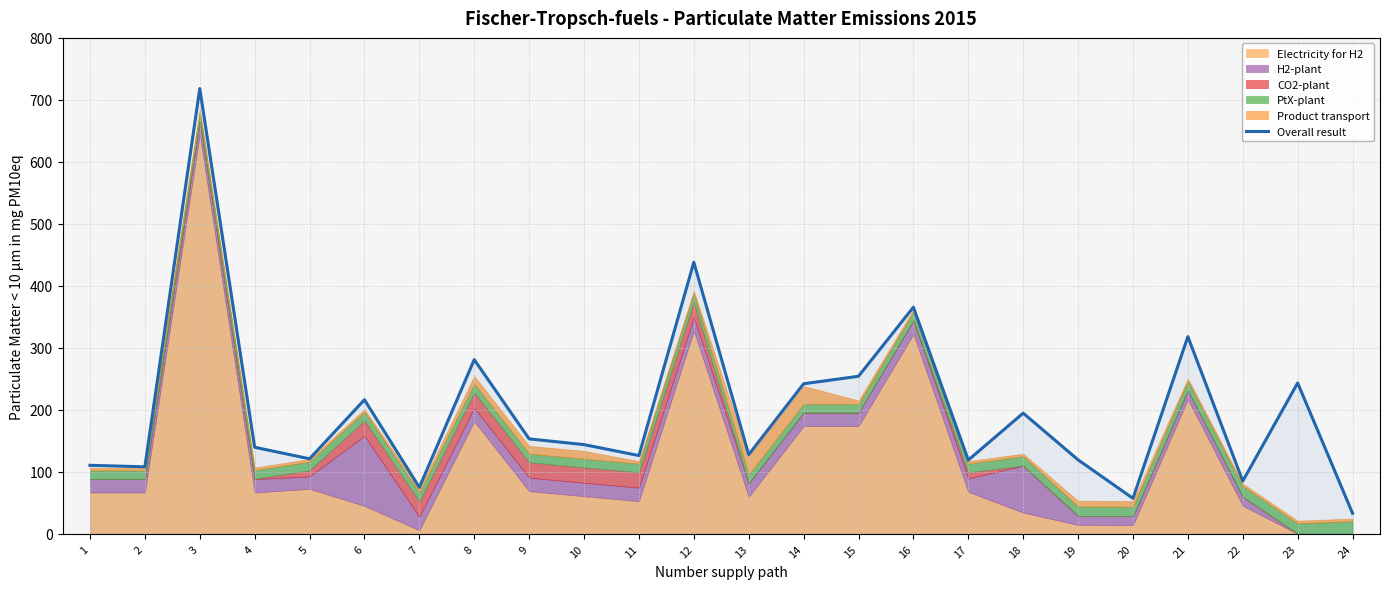

Which has a higher value, 20 or 14?

14